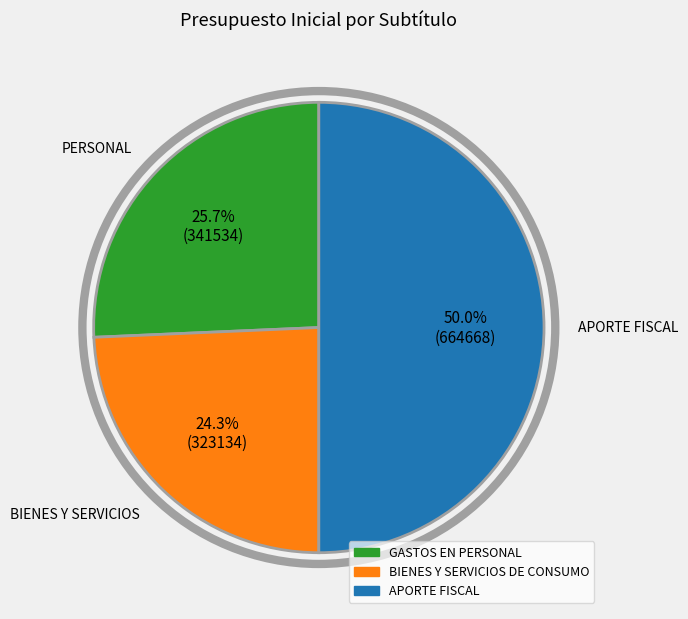

To the nearest percent, what is the combined percentage of GASTOS EN PERSONAL and BIENES Y SERVICIOS DE CONSUMO?

50%